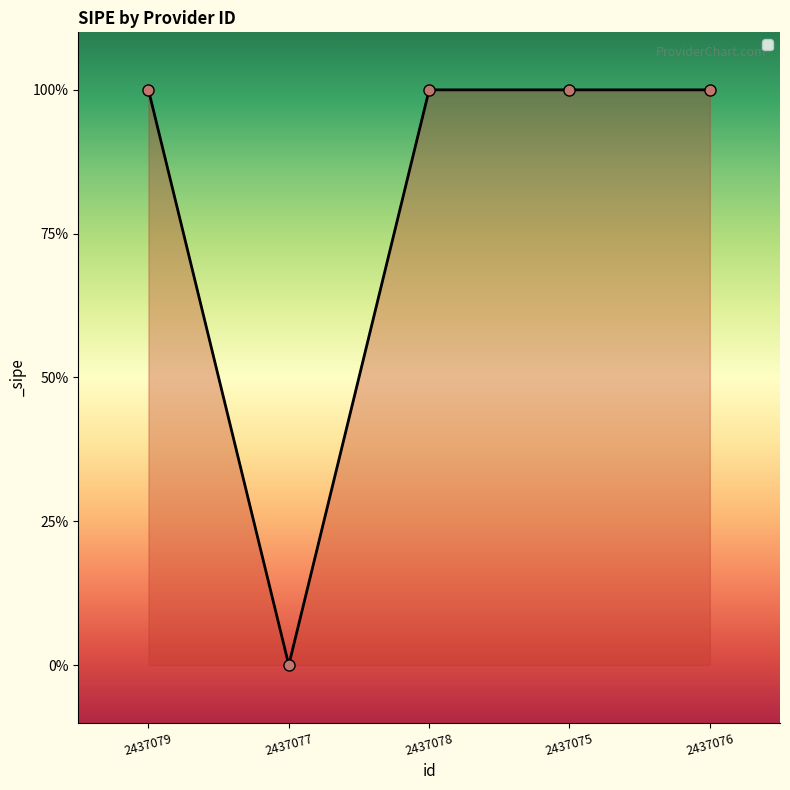

What is the value of the 1st point from the left?

1